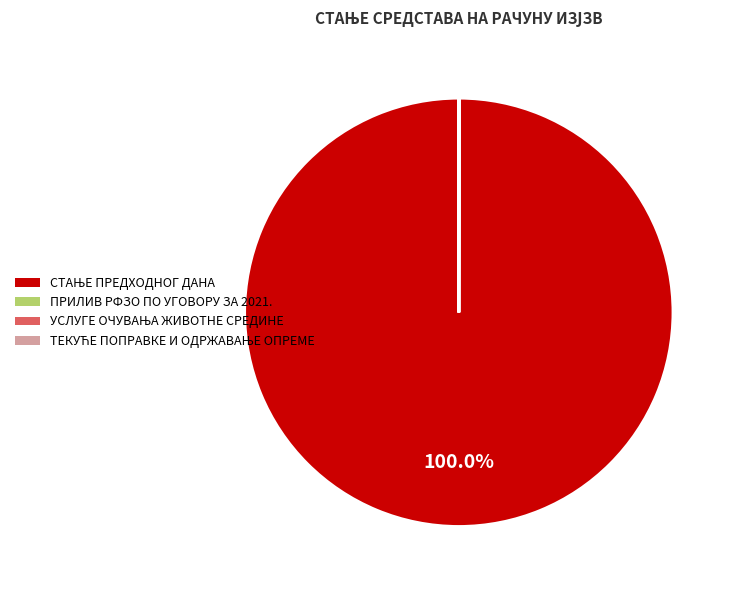

Is there a majority slice in this chart?

Yes